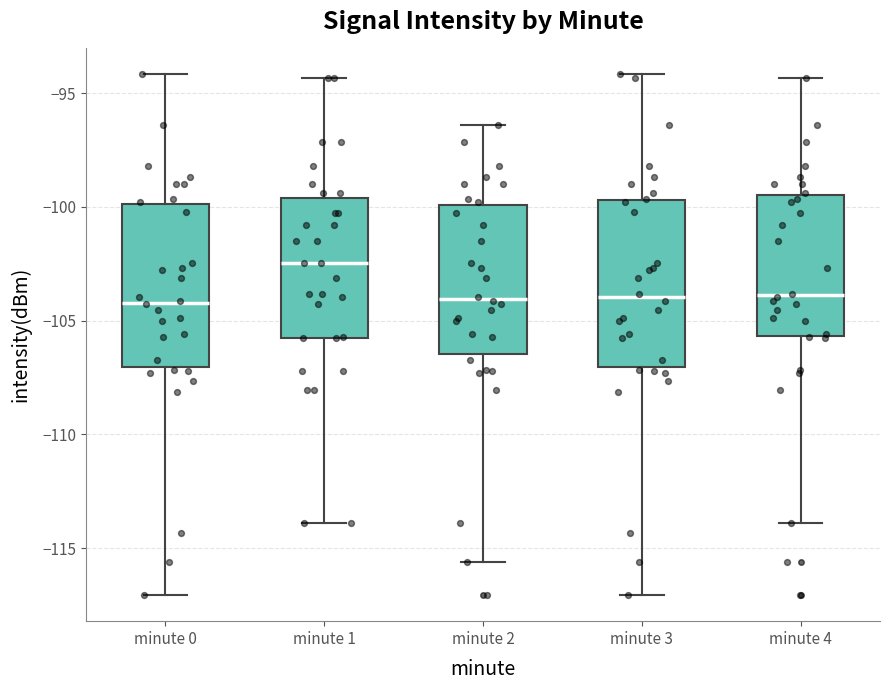

Where does the lower whisker of the box for minute 2 end on the y-axis? The values are not printed on the chart, so give them approximately, as read against the axis.

-115.5